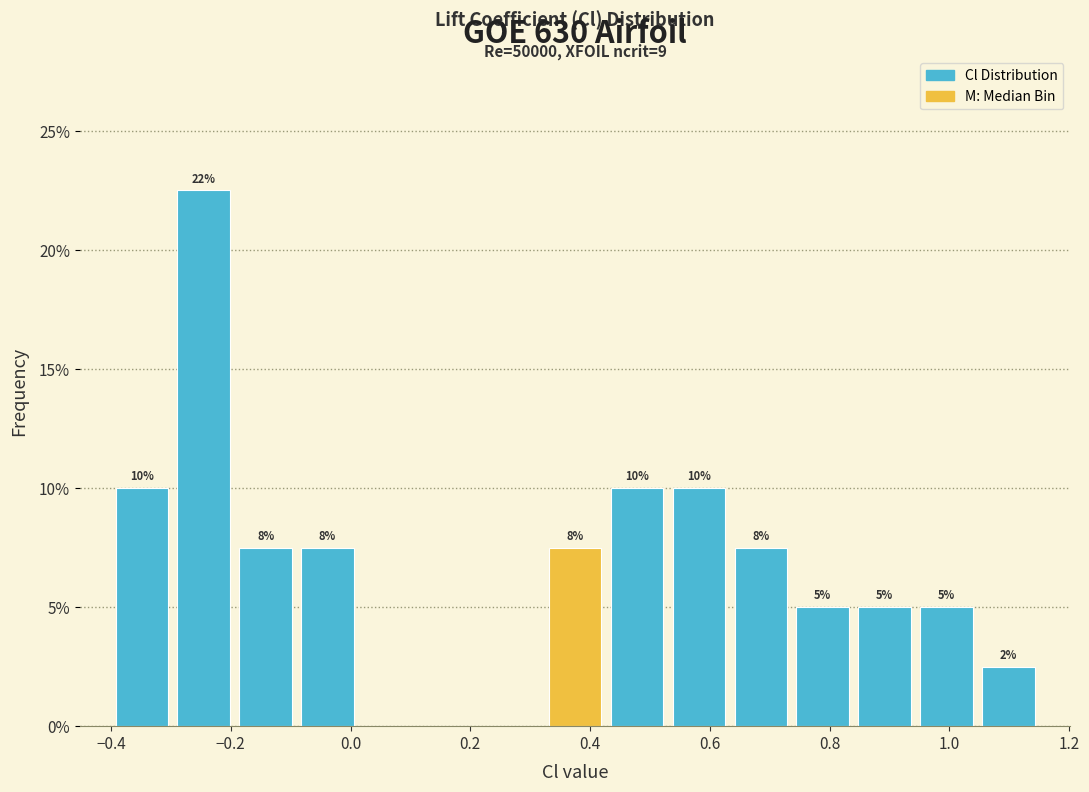

Which range on the x-axis has the tallest bar?

-0.30 to -0.20